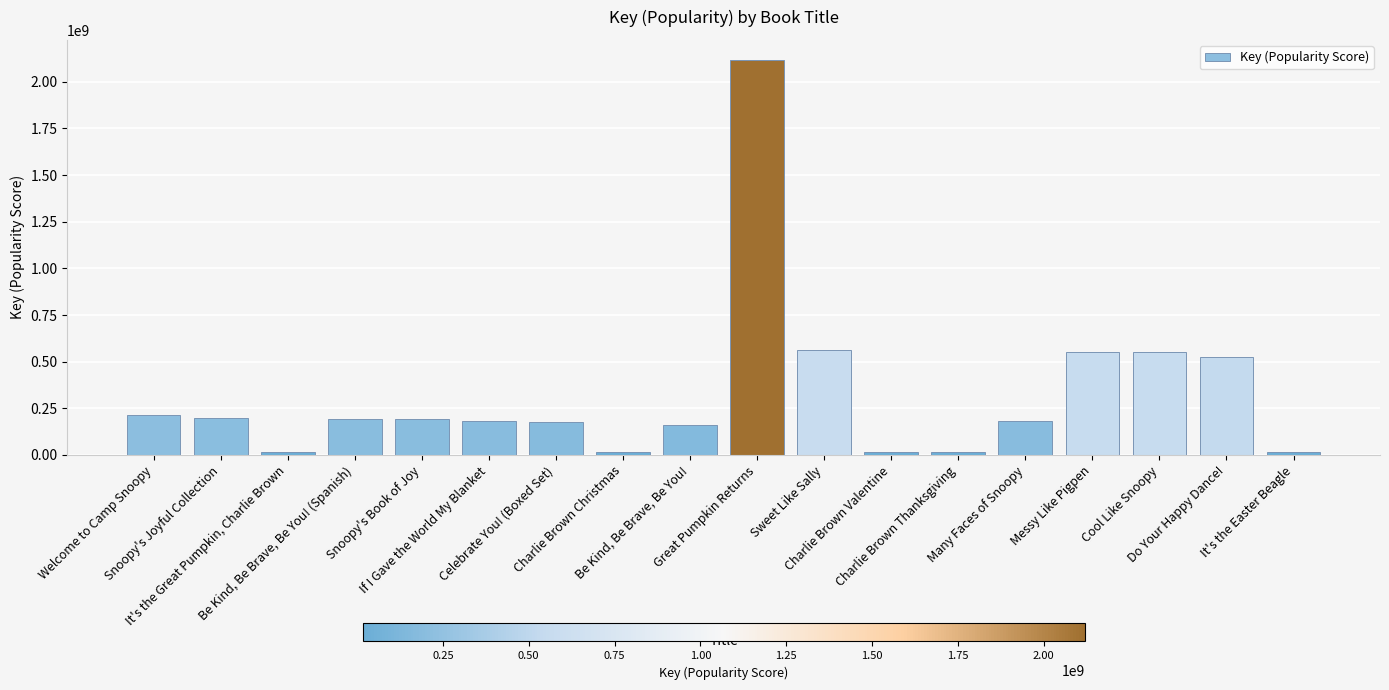

How many values are below 190281345?

9